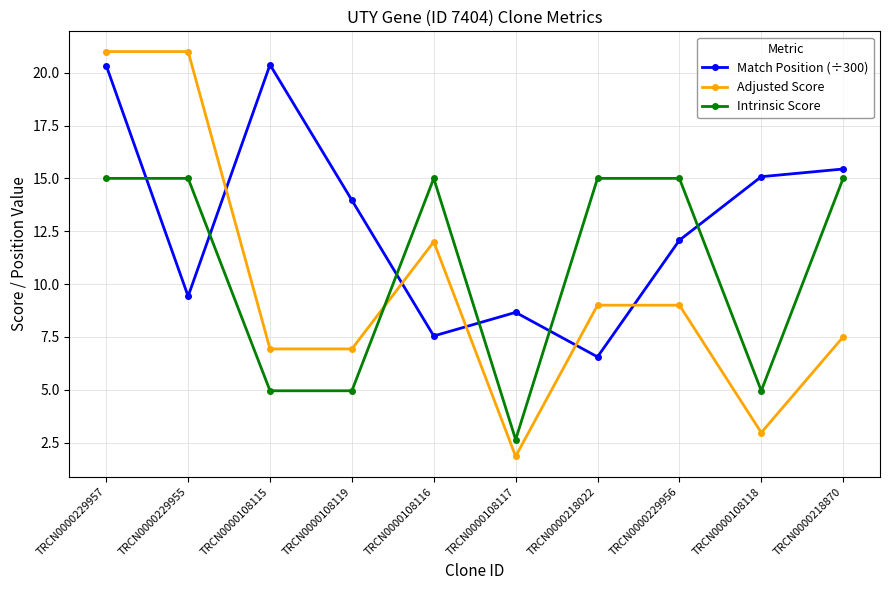

What is the label of the 4th point from the right?

TRCN0000218022